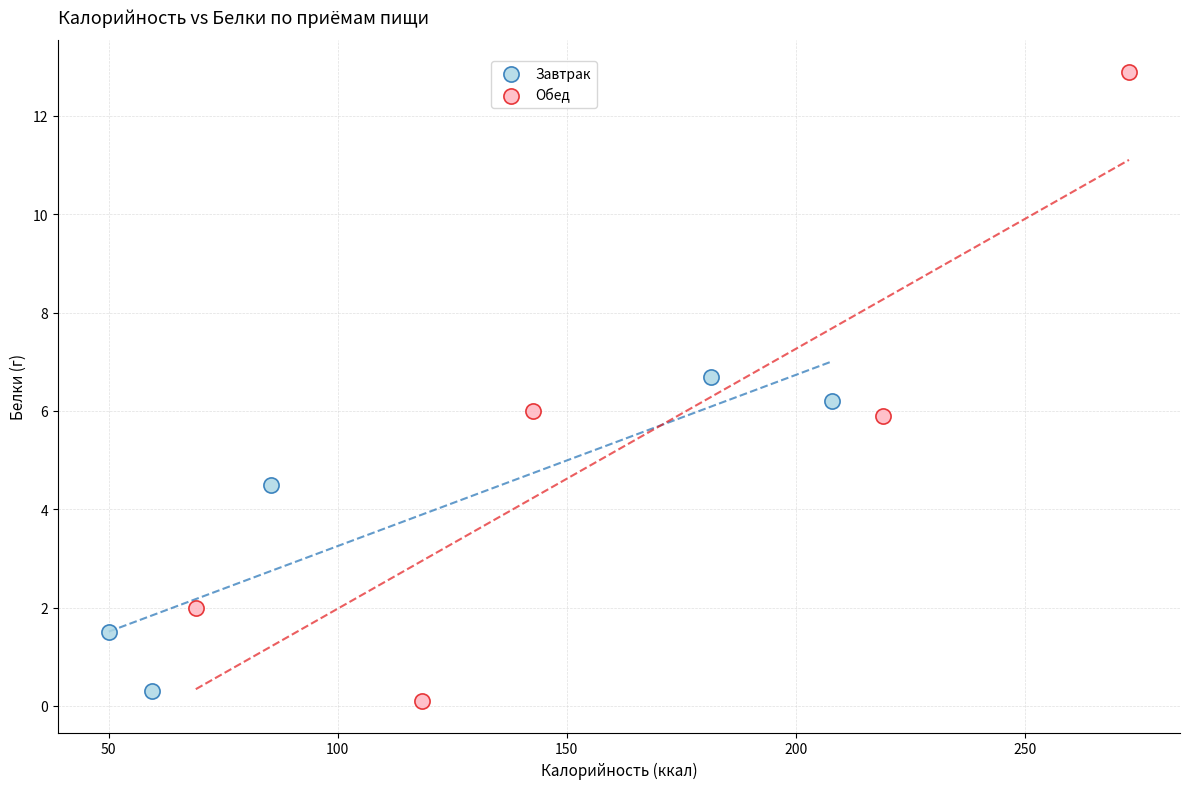

Which series contains the lowest Y value?

Обед